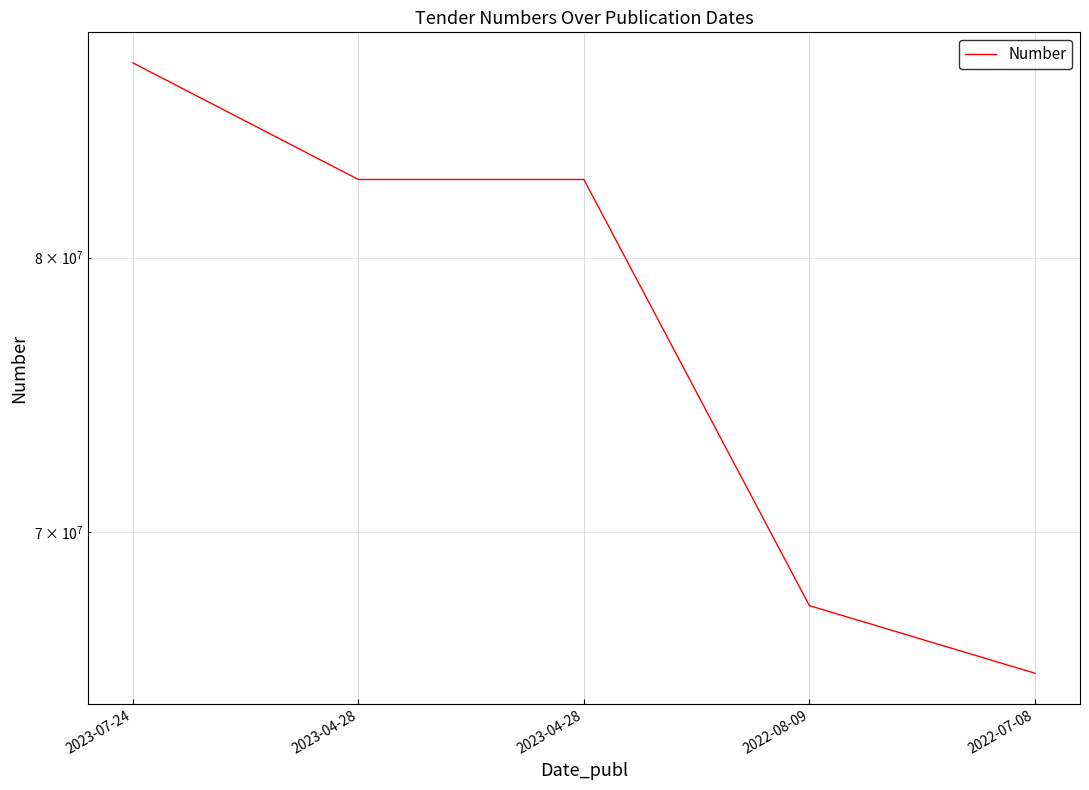

Is it true that the value at 2023-04-28 is 83093899?

True